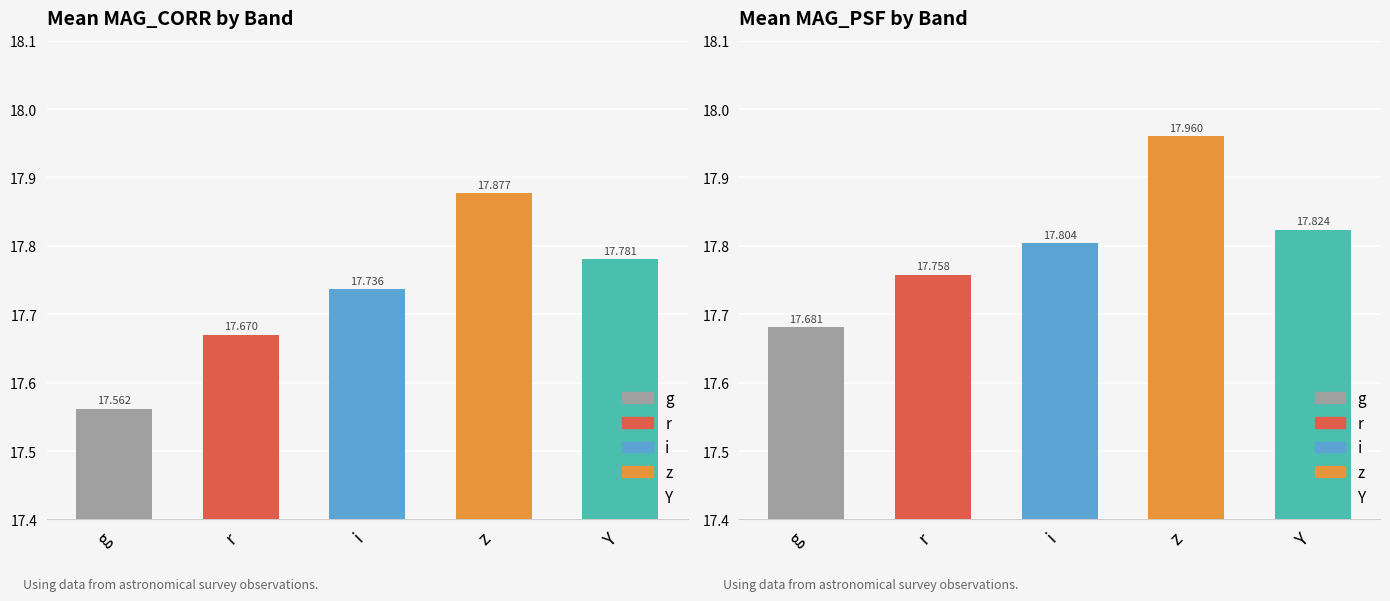

Which has a higher value, 2 or 3?

3